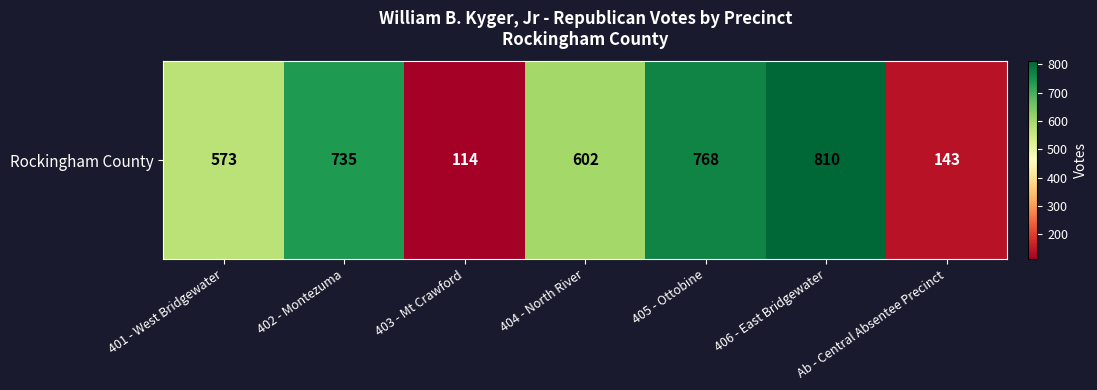

List the labels in order of value, smallest first.

403 - Mt Crawford, Ab - Central Absentee Precinct, 401 - West Bridgewater, 404 - North River, 402 - Montezuma, 405 - Ottobine, 406 - East Bridgewater